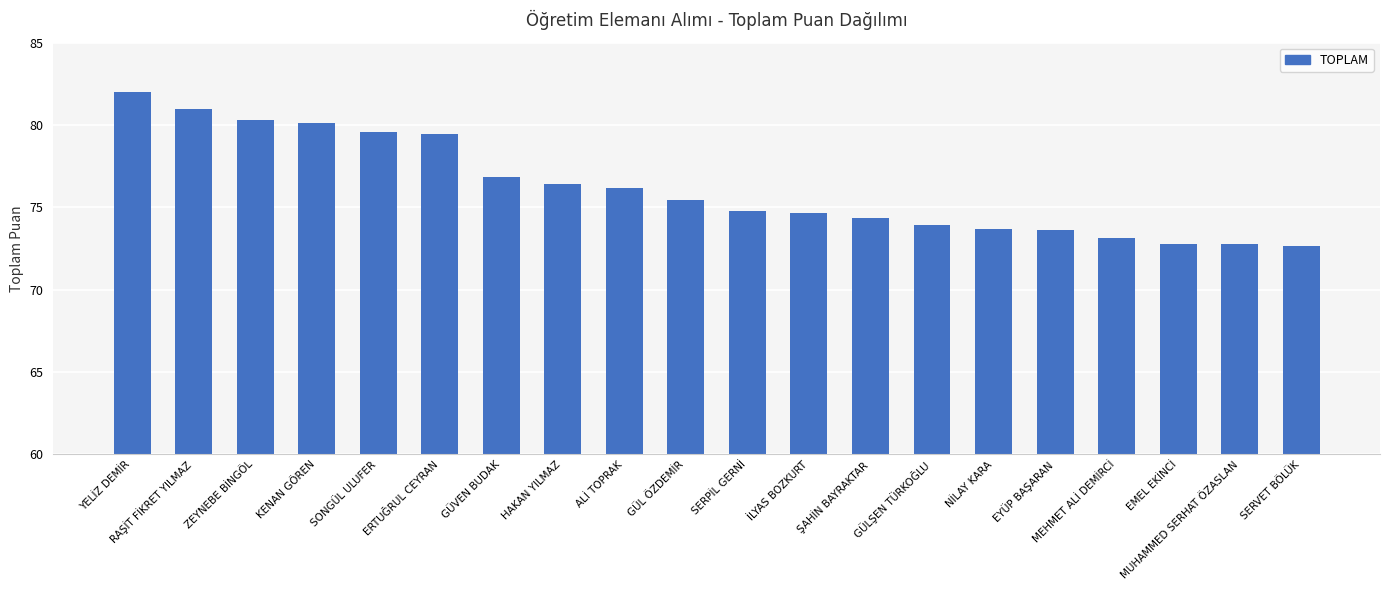

What position from the right is RAŞİT FİKRET YILMAZ?

19